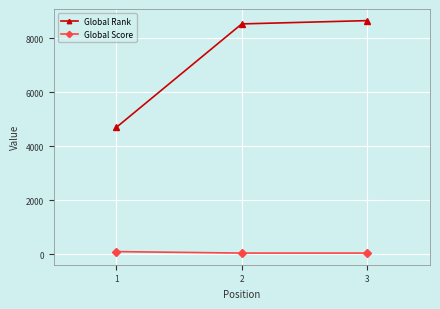

What are all the series names shown in the legend?

Global Rank, Global Score